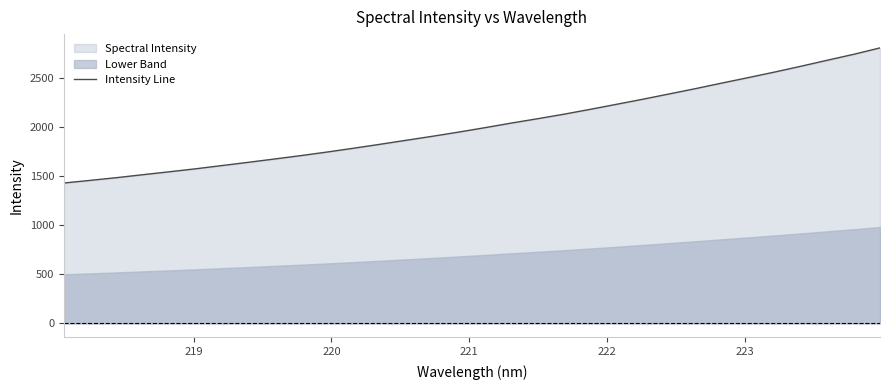

What is the minimum value for Intensity Line?

1430.1